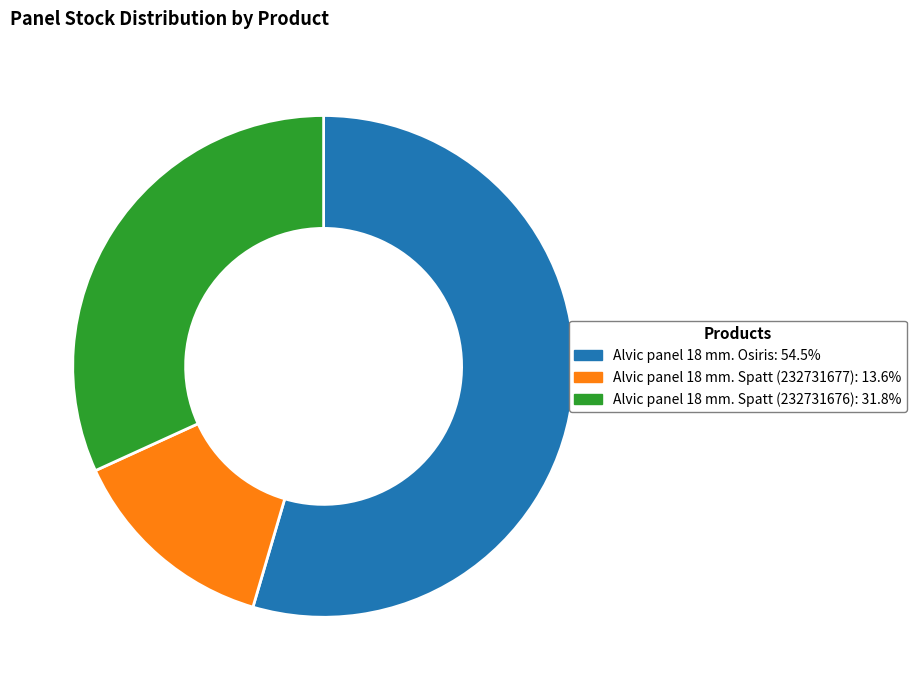

Do Alvic panel 18 mm. Osiris and Alvic panel 18 mm. Spatt (232731677) together represent more than half of the pie?

Yes